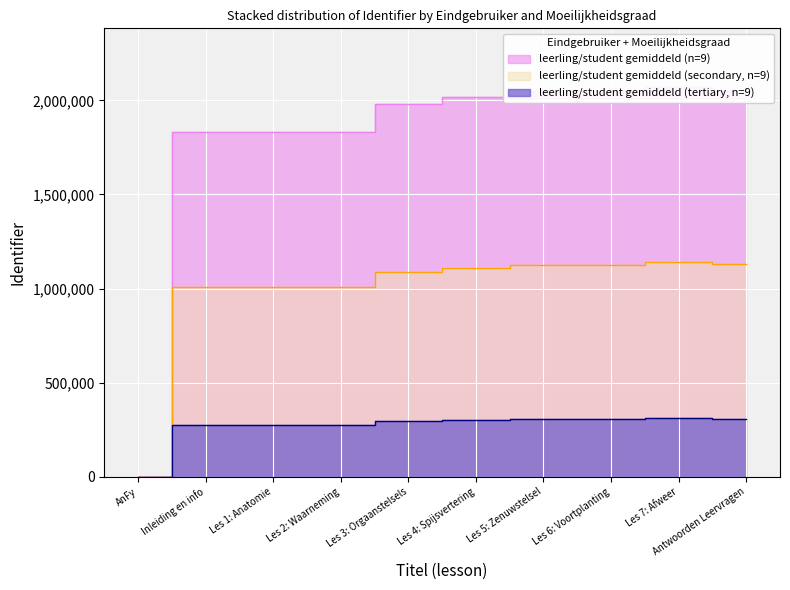

How many interior local peaks (higher than both neighbors) does the data have?

1